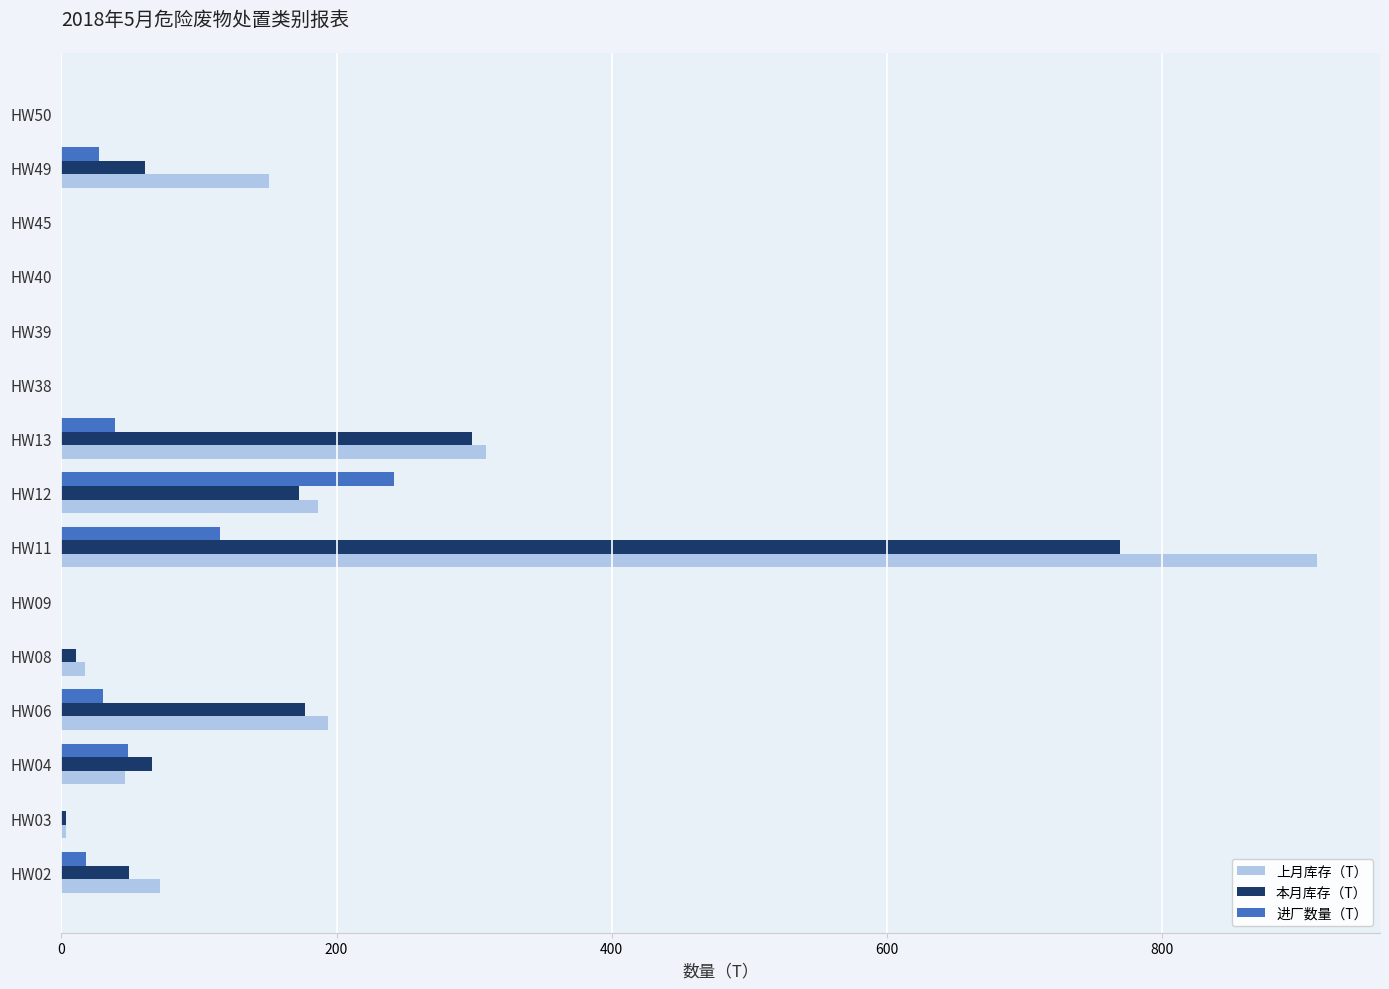

What is the maximum value shown in the chart?

912.7